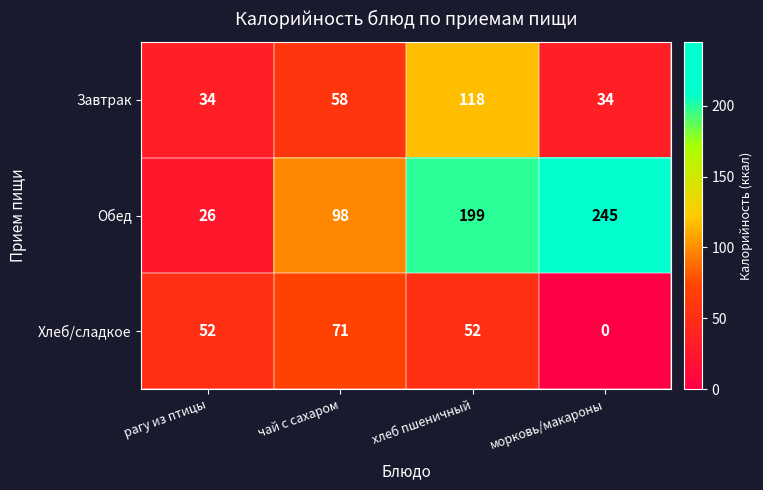

At how many categories does at least one series exceed 43?

4